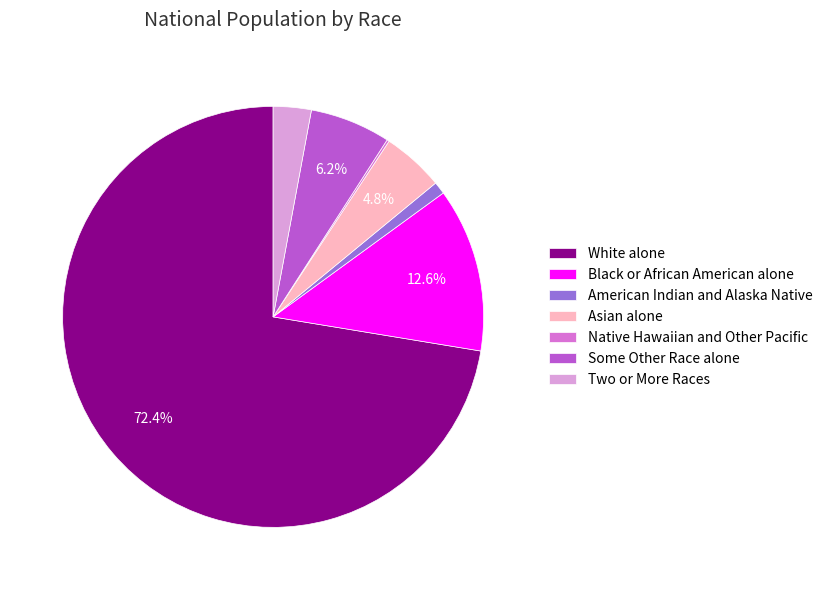

To the nearest percent, what is the difference between the Two or More Races and American Indian and Alaska Native slice percentages?

2%